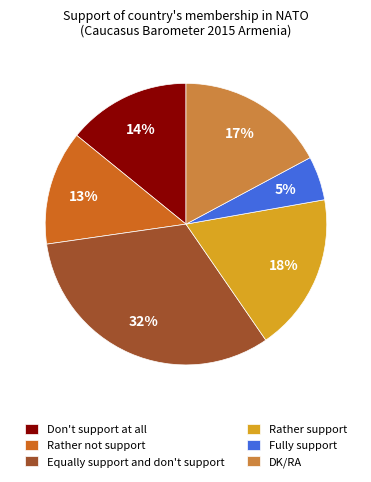

Approximately how many times larger is the value at Rather not support compared to Equally support and don't support?

0.4